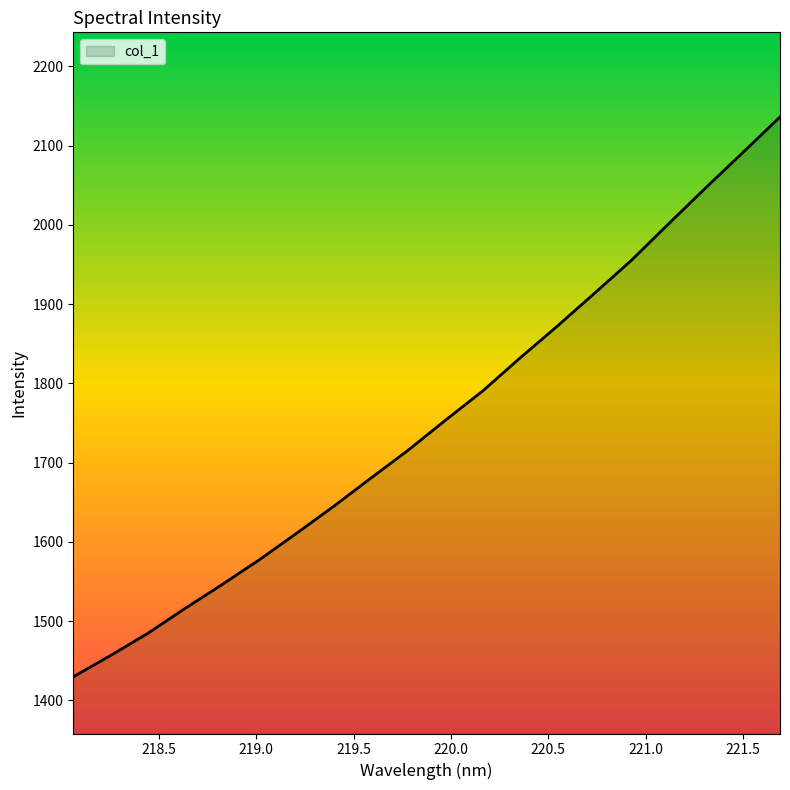

What is the sum of all values?

35053.4